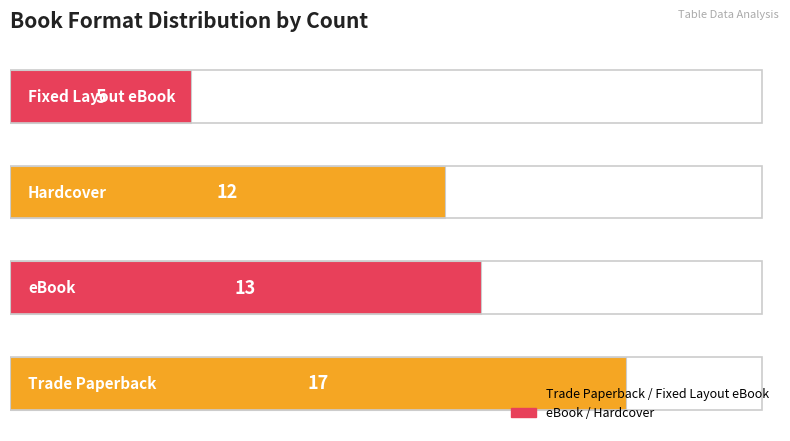

What is the greatest value displayed?

17